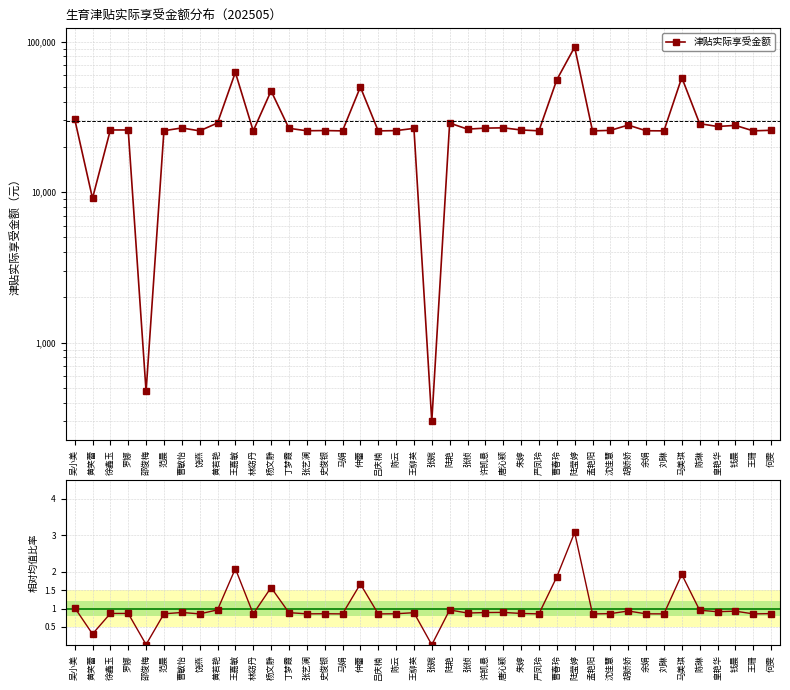

What is the sum of all 比率（相对于均值） values?

40.0